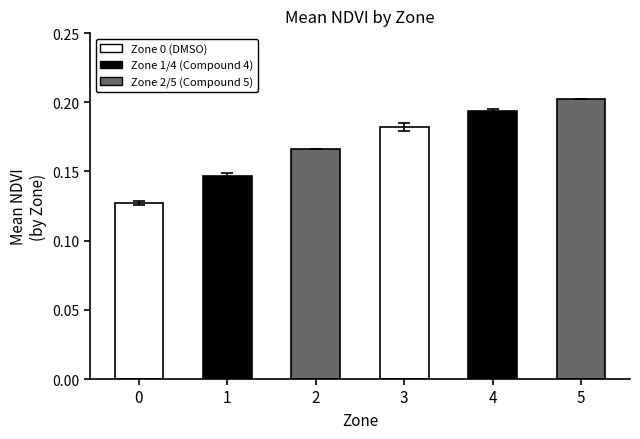

Are the bars horizontal?

No